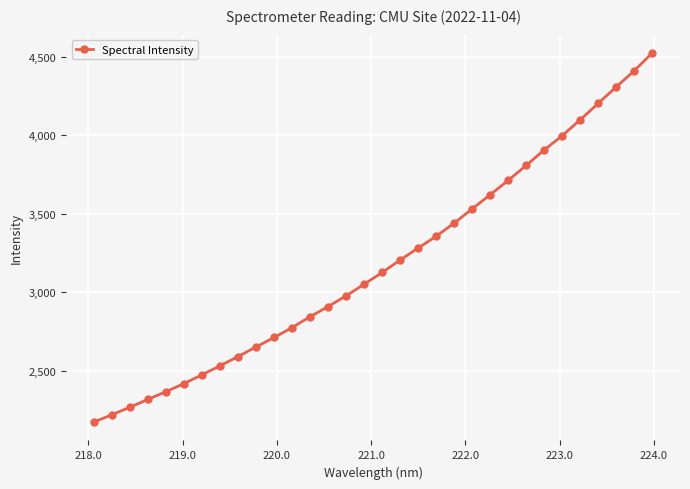

What is the value of the 18th point from the left?

3204.7